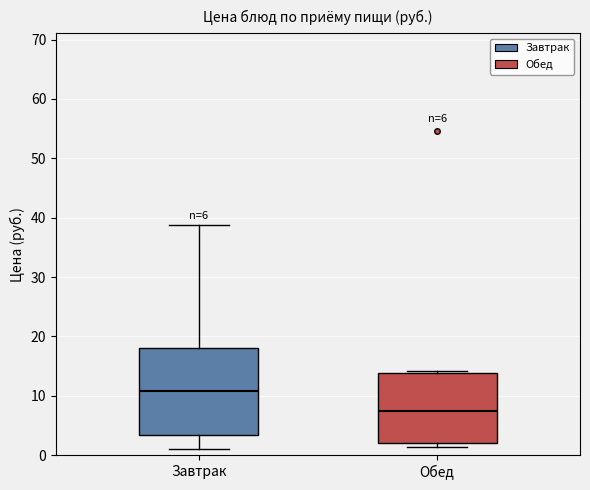

Which box has the highest median line?

Завтрак